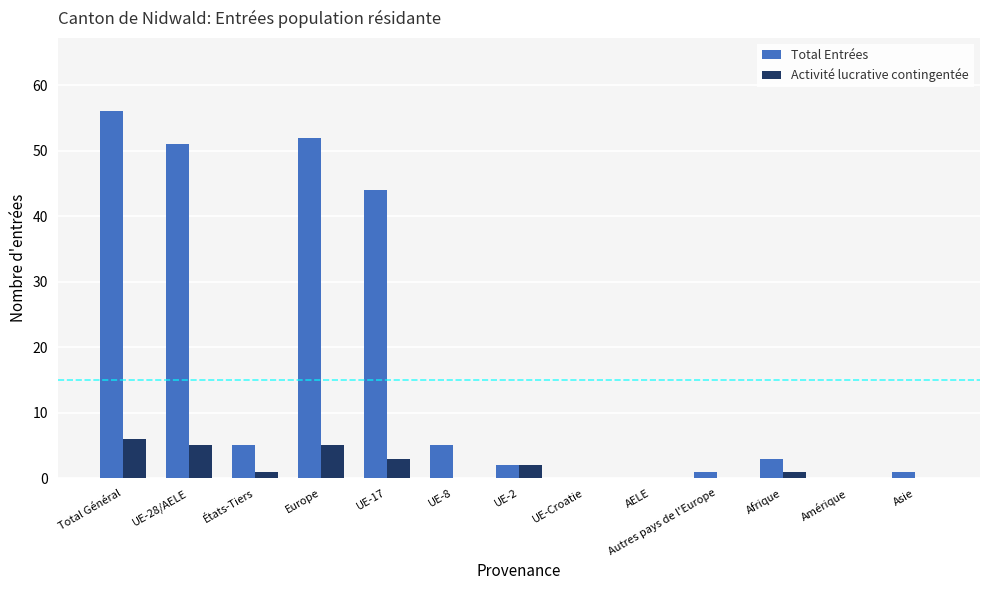

Are the bars grouped side by side (vs. stacked)?

Yes